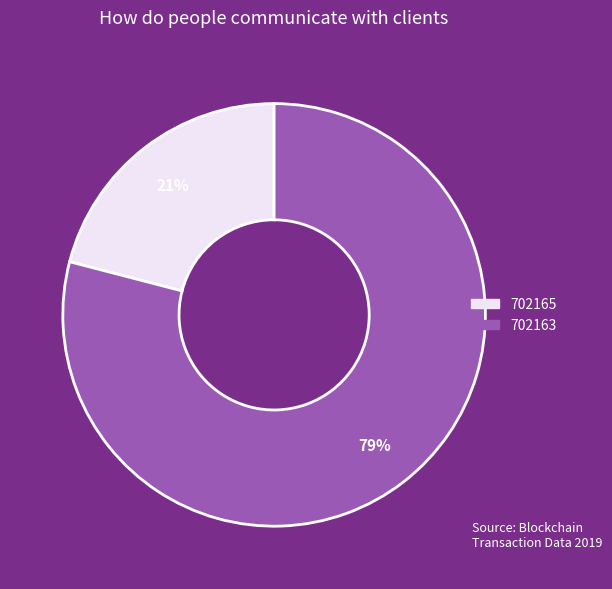

Count the number of slices in the pie.

2